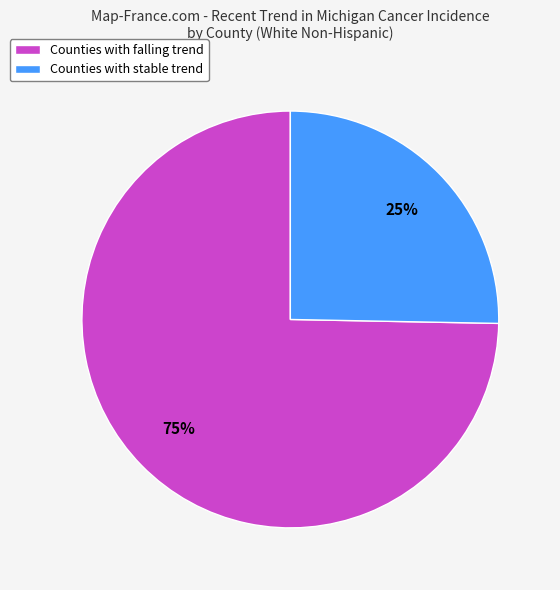

Do Counties with falling trend and Counties with stable trend together represent more than half of the pie?

Yes